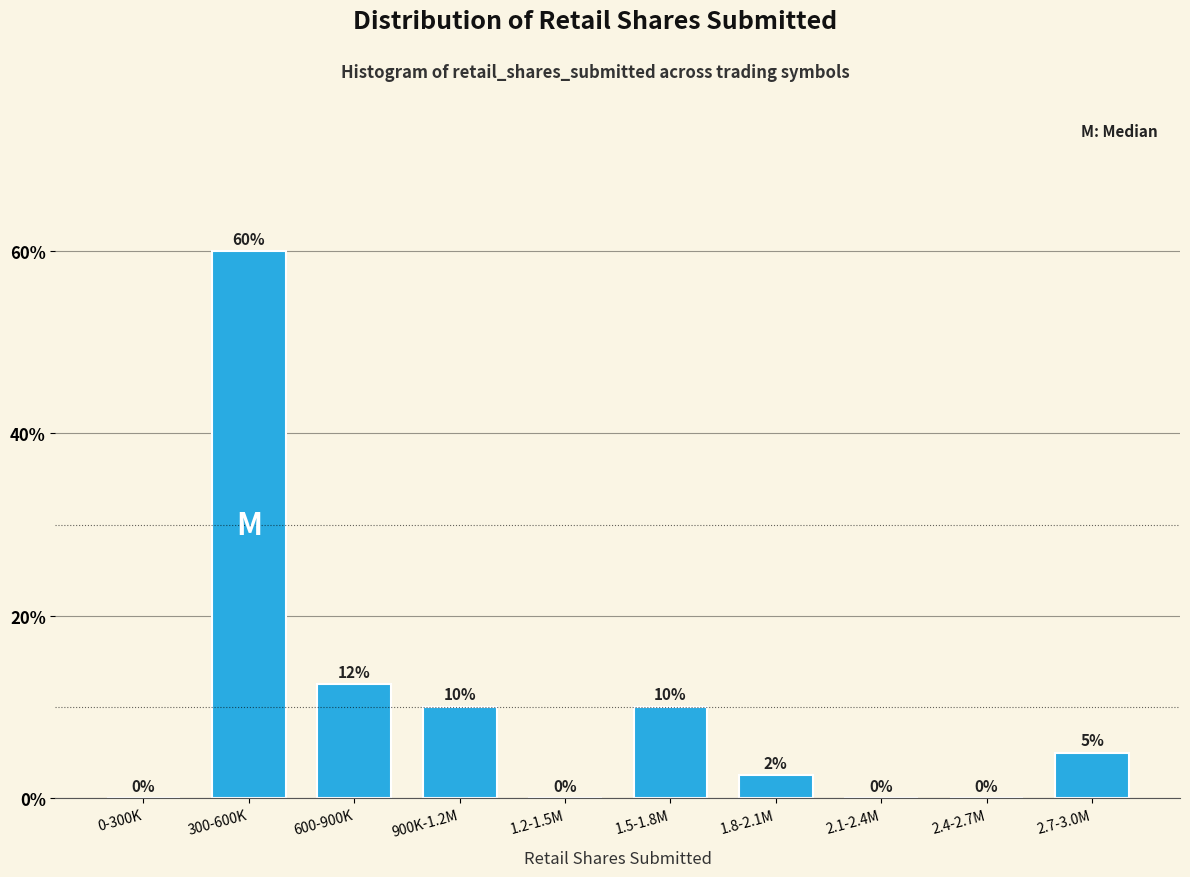

What is the change in value from 300-600K to 1.5-1.8M?

-50.0